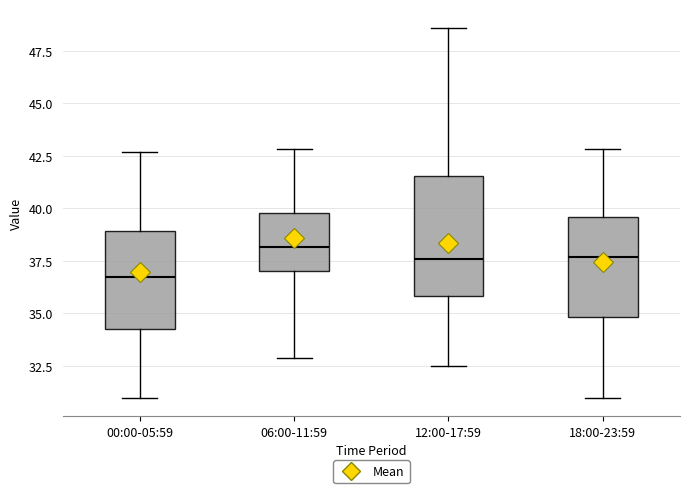

Which box has the lowest median line?

00:00-05:59